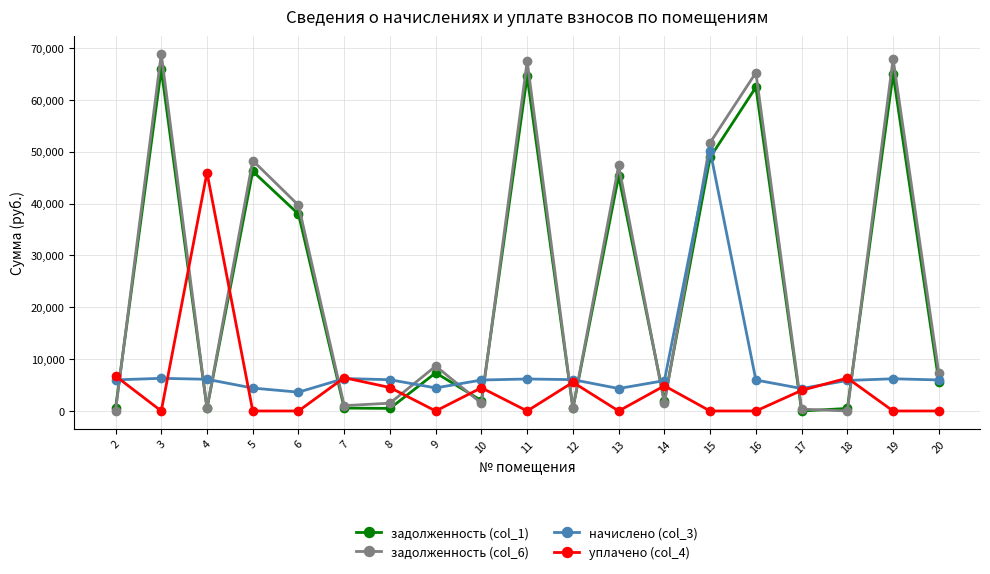

Read the задолженность (col_6) value at 16.

65234.3